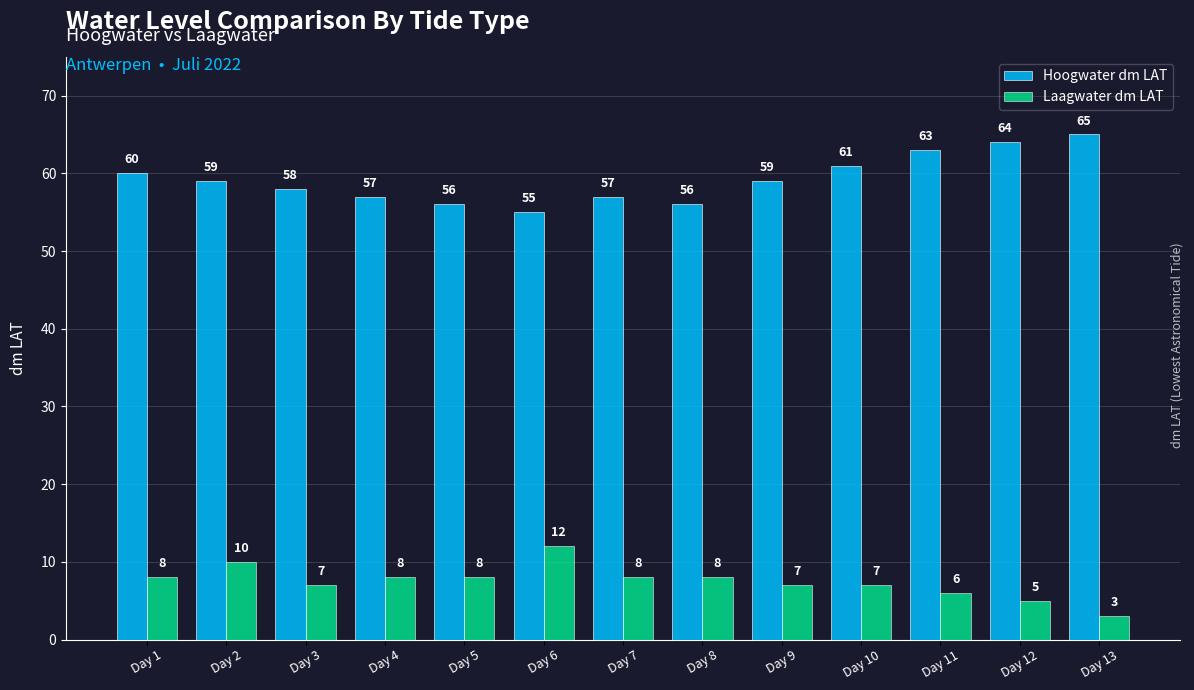

True or false: Hoogwater dm LAT has a value of 65 at Day 13.

True